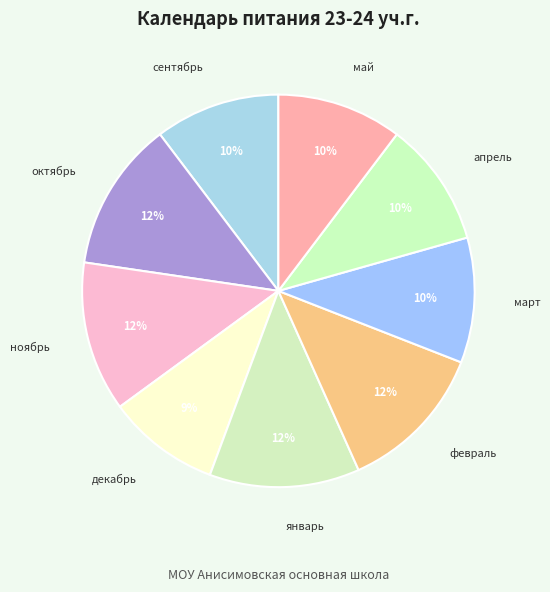

How many segments does this pie chart have?

9